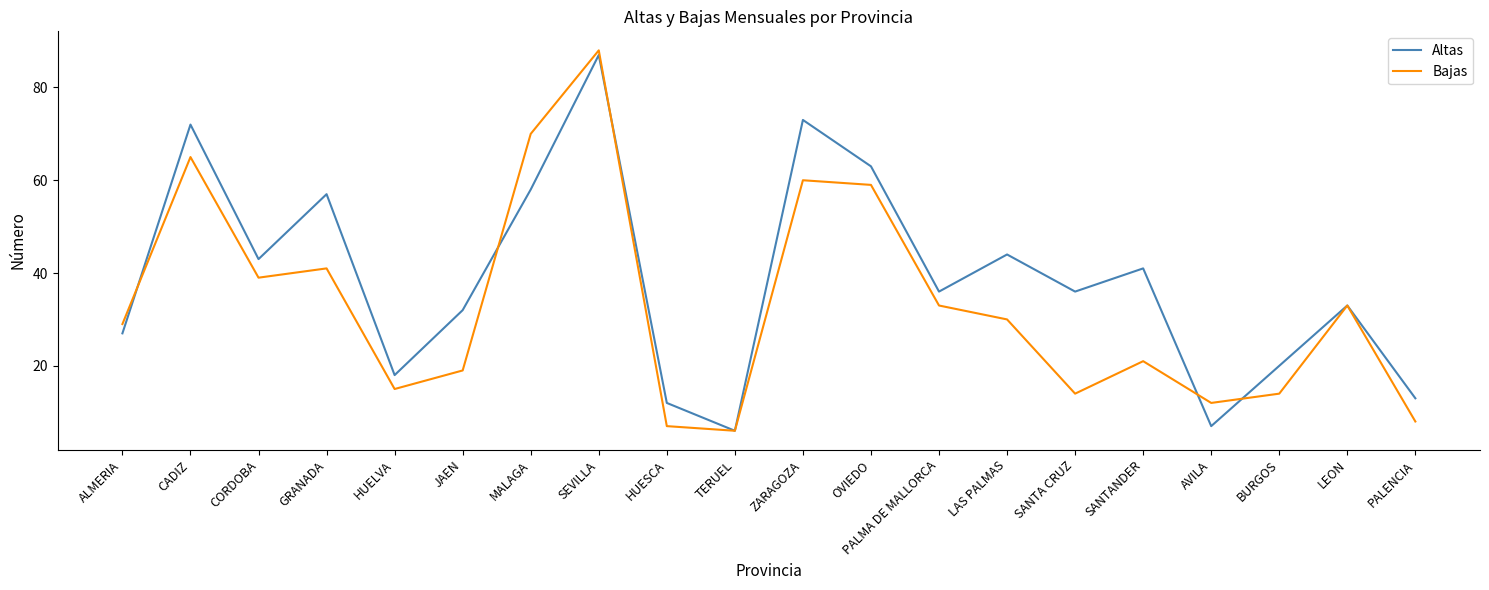

At which category is the sum across all series the highest?

SEVILLA